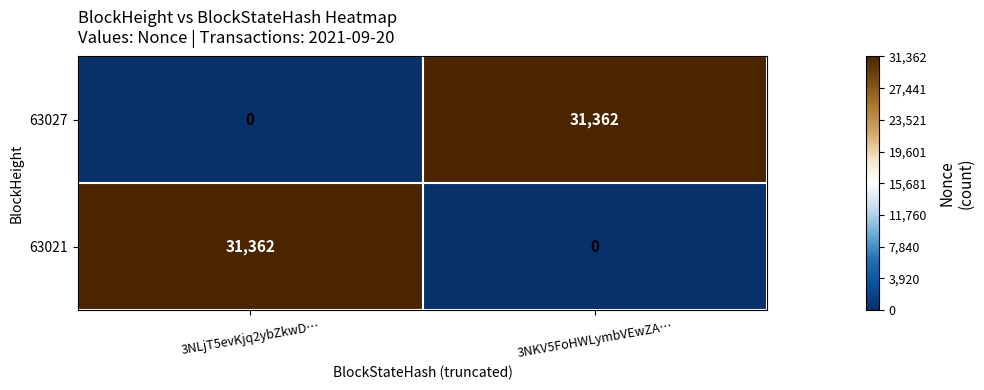

What is the highest value of the 63021 series?

31362